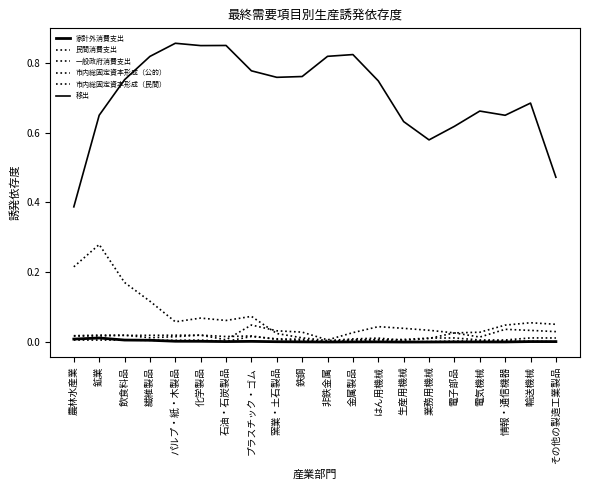

True or false: 市内総固定資本形成（民間） and 市内総固定資本形成（公的） cross at least once.

False